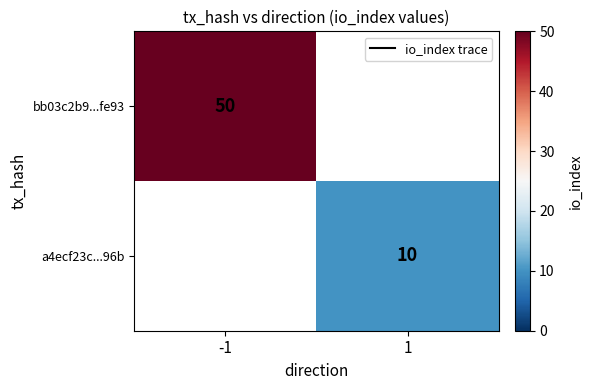

What is the maximum value shown in the chart?

50.0